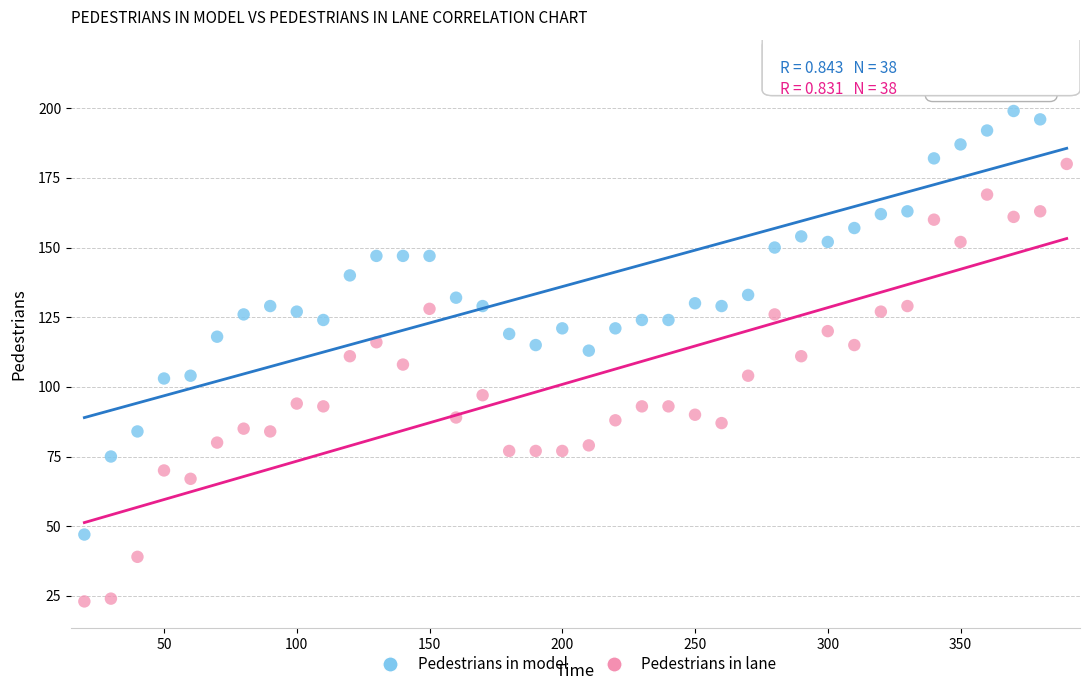

What are all the series names shown in the legend?

Pedestrians in model, Pedestrians in lane